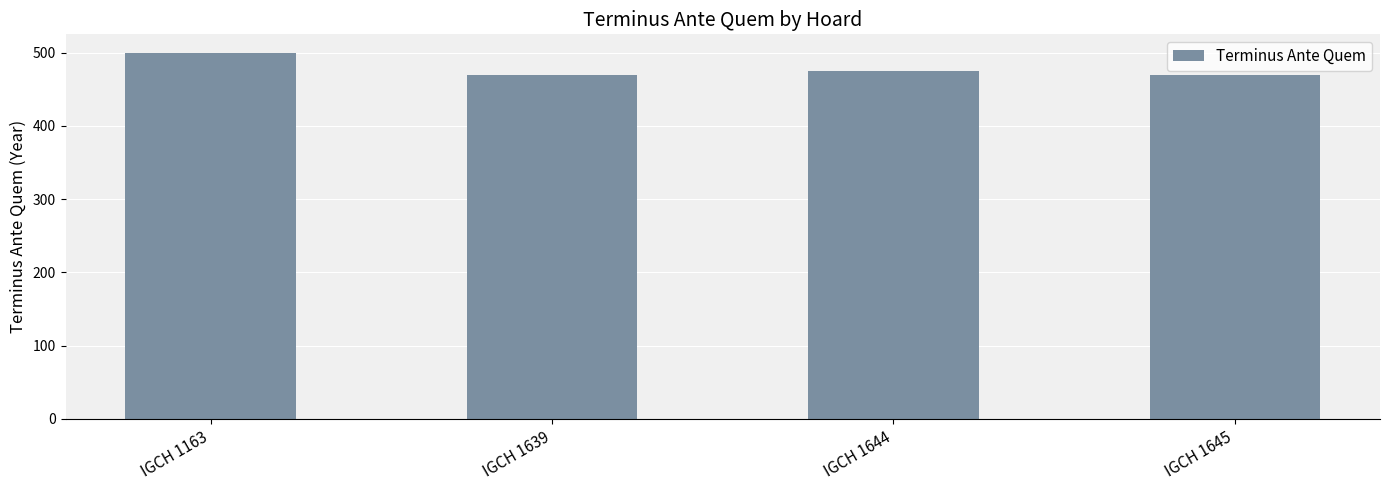

How many distinct data groups are displayed?

1